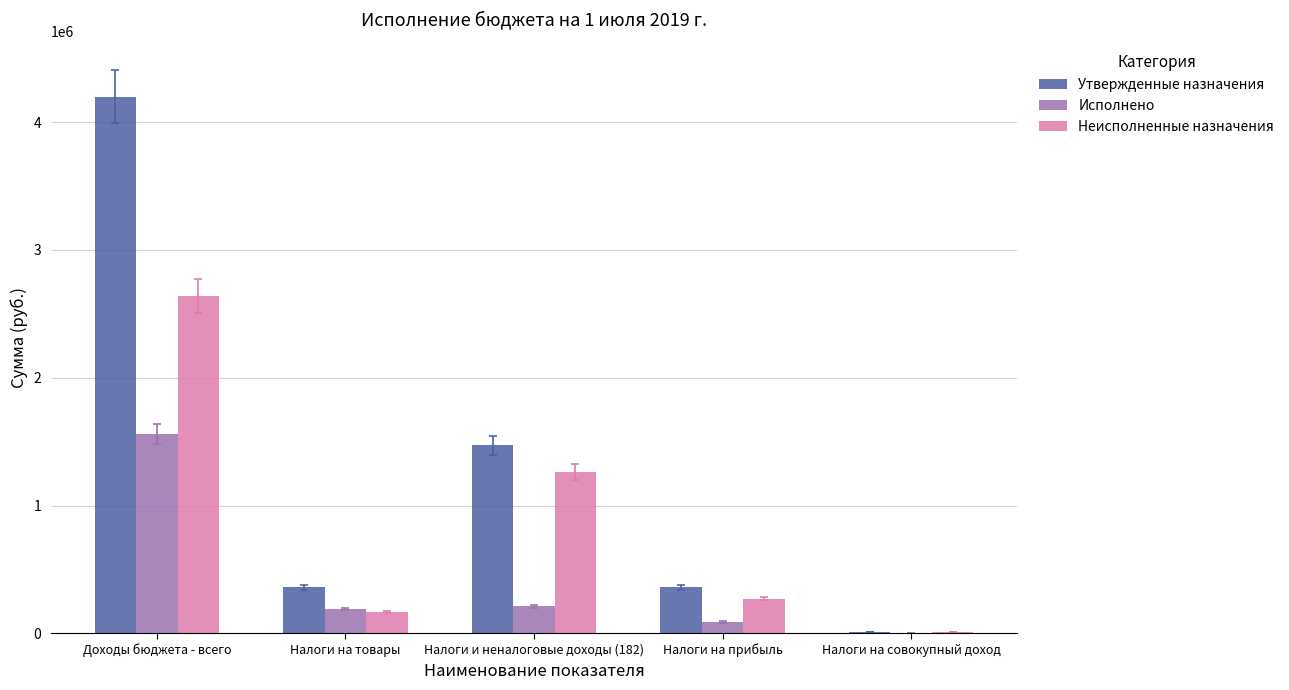

What is the highest value of the Утвержденные назначения series?

4199700.0